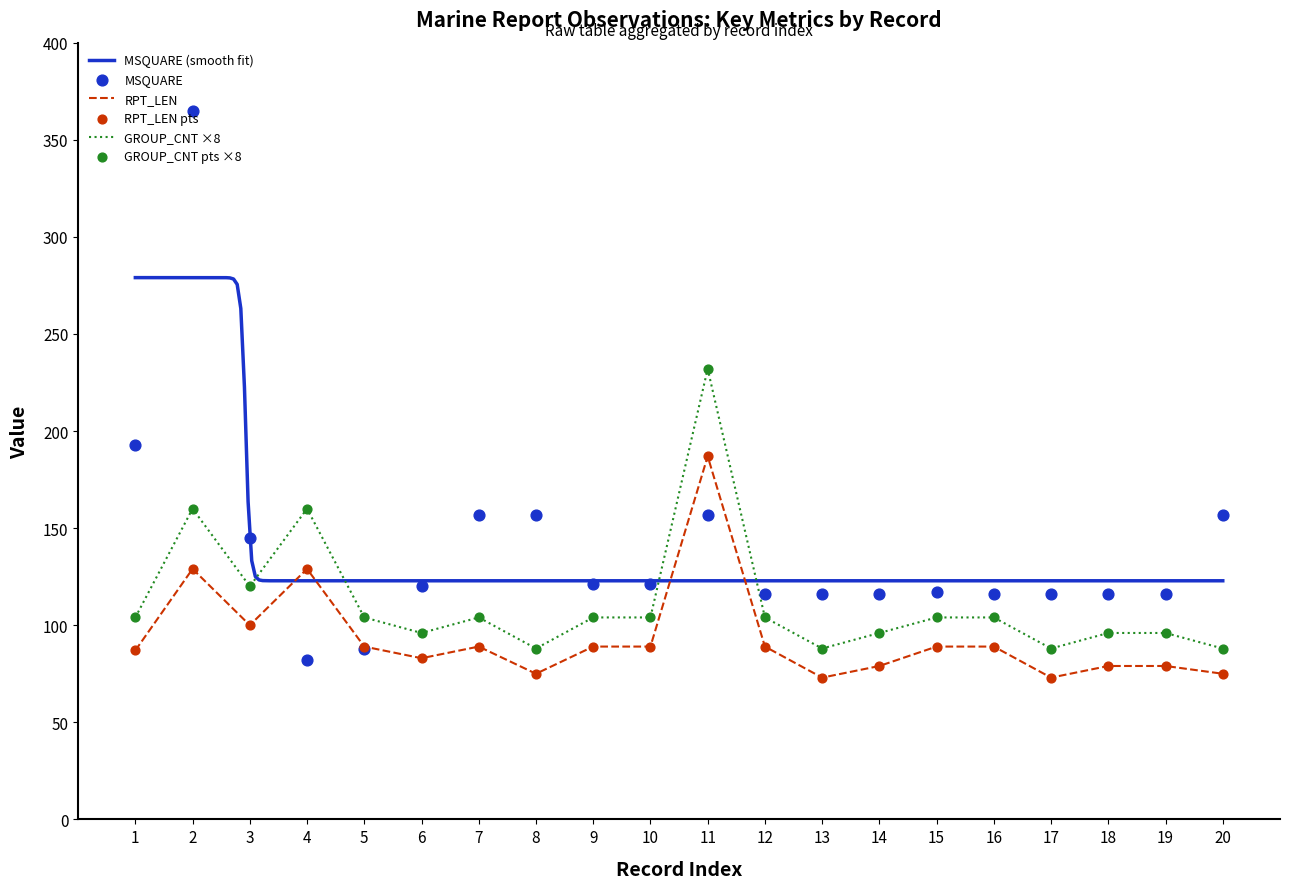

Is the value of RPT_LEN at 19 greater than the value of MSQUARE at 1?

No